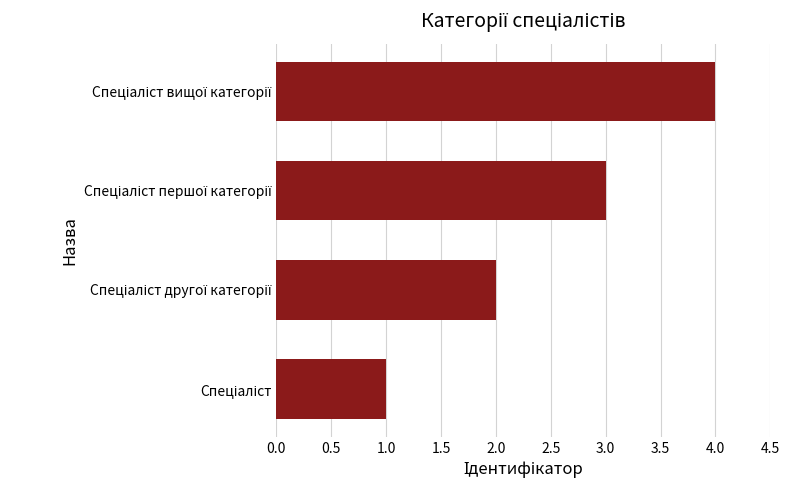

What is the difference between the maximum and minimum values?

3